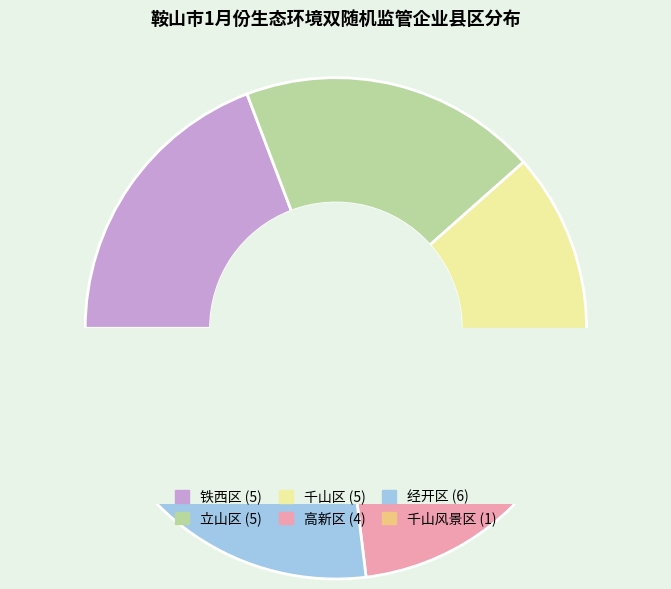

Do 立山区 and 经开区 together represent more than half of the pie?

No